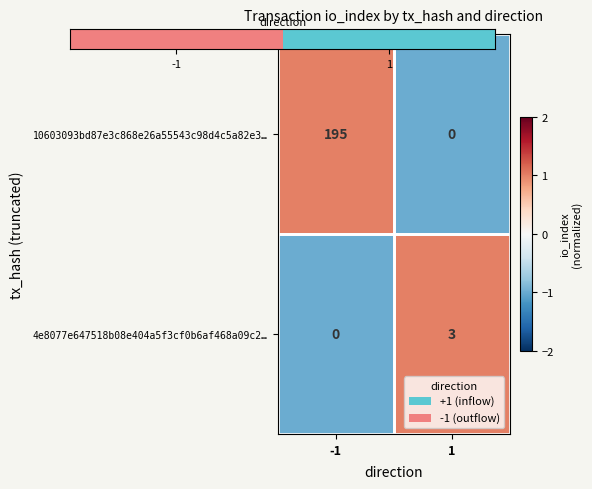

True or false: 4e8077e647518b08e404a5f3cf0b6af468a09c2… has a value of 0 at -1.

True